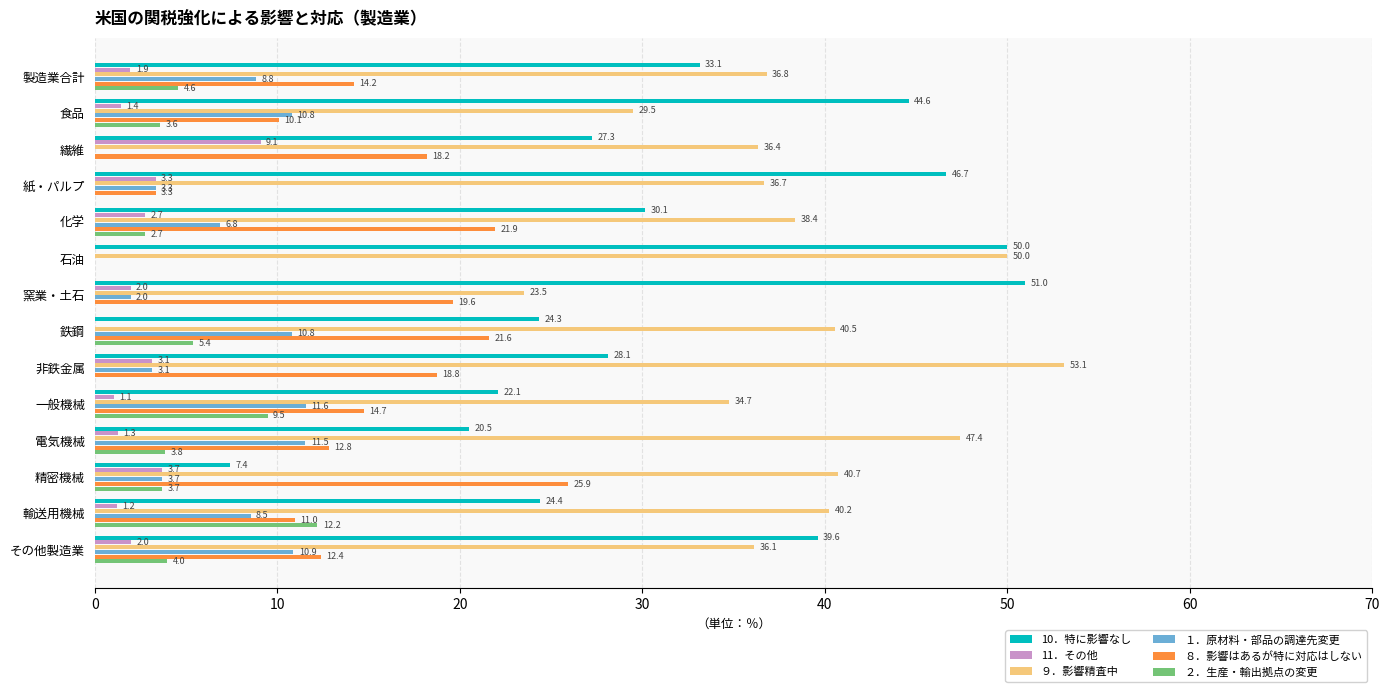

What are all the series names shown in the legend?

10．特に影響なし, 11．その他, ９．影響精査中, １．原材料・部品の調達先変更, ８．影響はあるが特に対応はしない, ２．生産・輸出拠点の変更